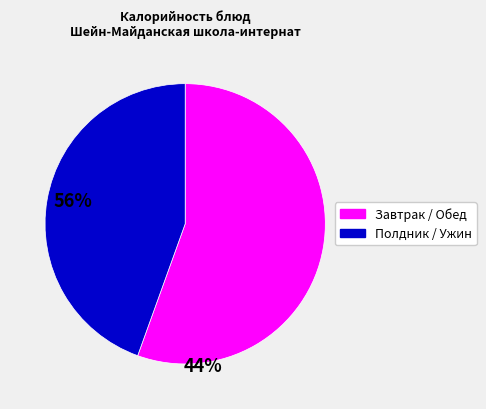

Is there a majority slice in this chart?

Yes